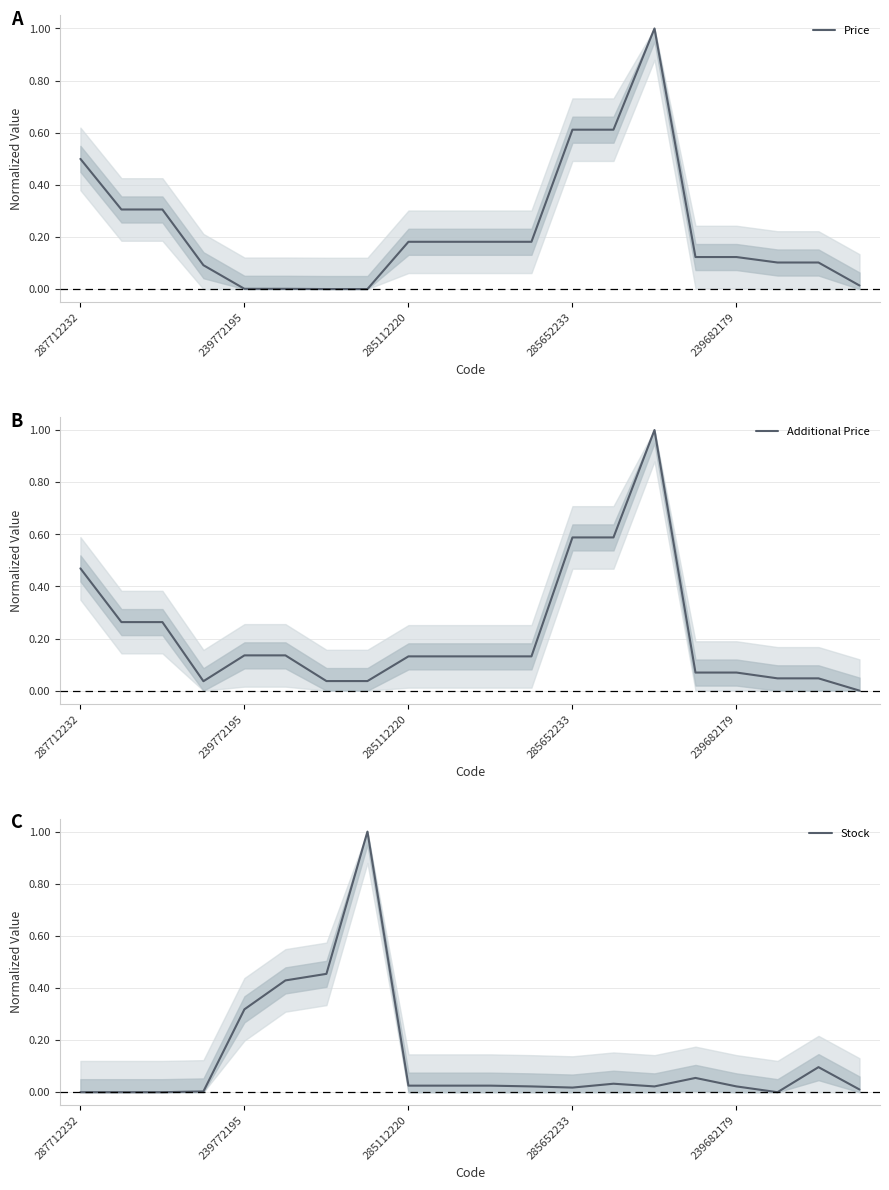

What is the label of the 1st point from the left?

287712232